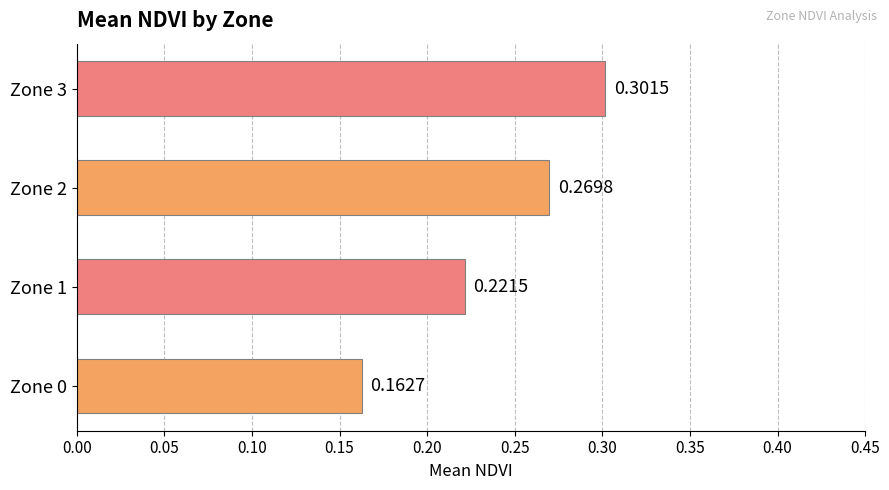

List the labels in order of value, largest first.

Zone 3, Zone 2, Zone 1, Zone 0